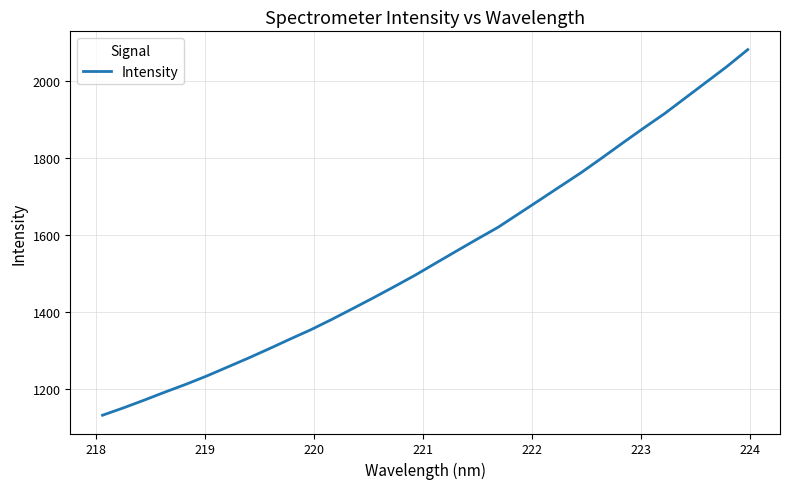

What is the difference between the maximum and minimum values?

950.6